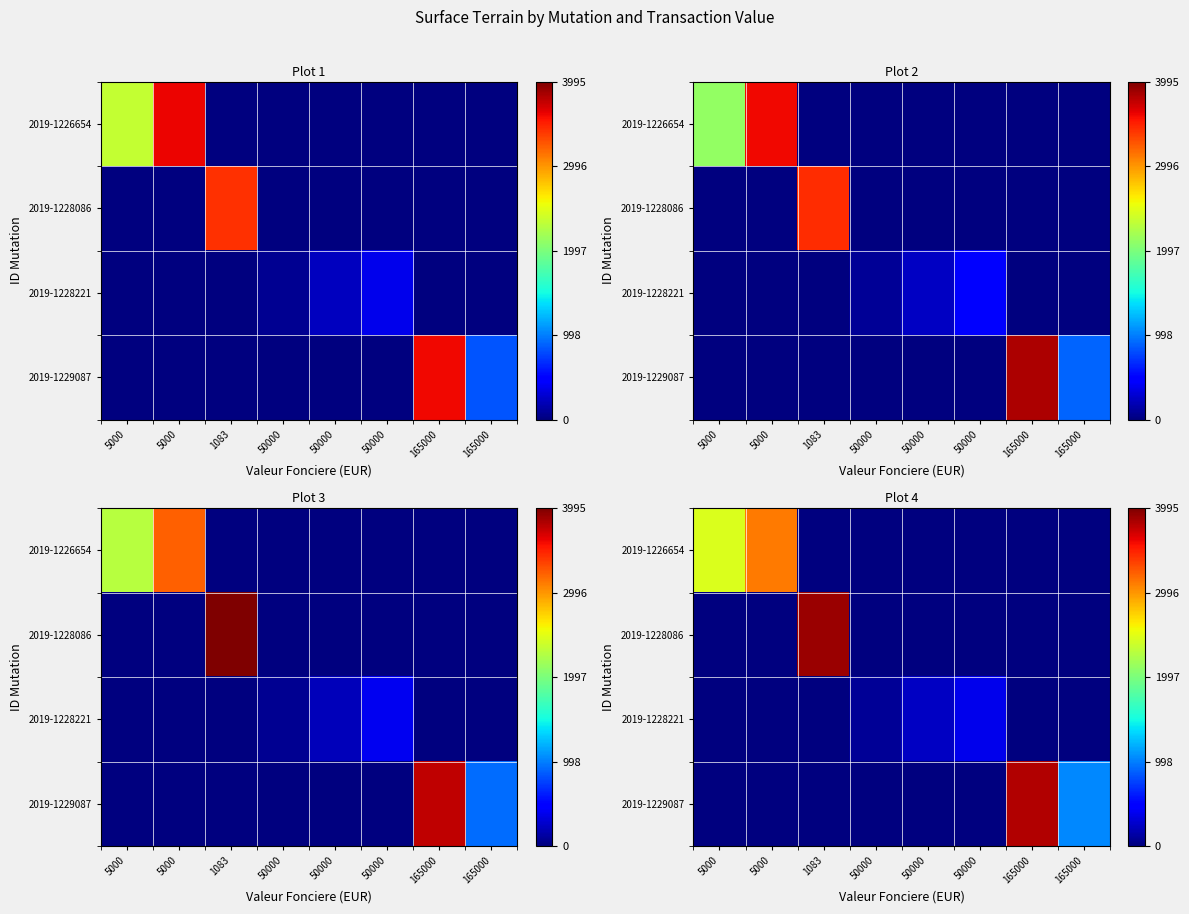

The value of 2019-1229087 at 5000 is 0.0. True or false?

True